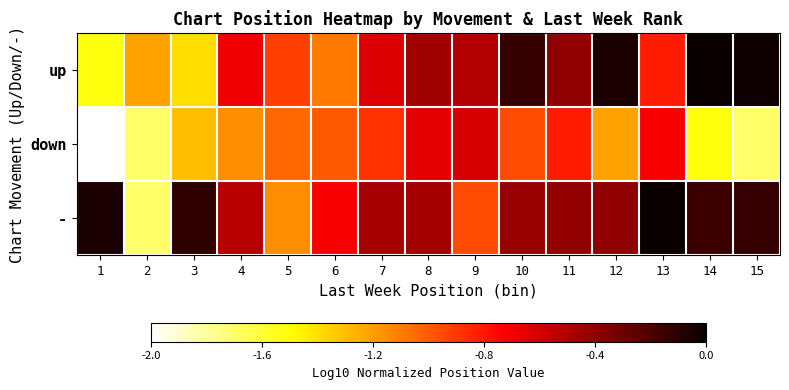

List the series in order of their overall mean, lowest first.

down, up, -